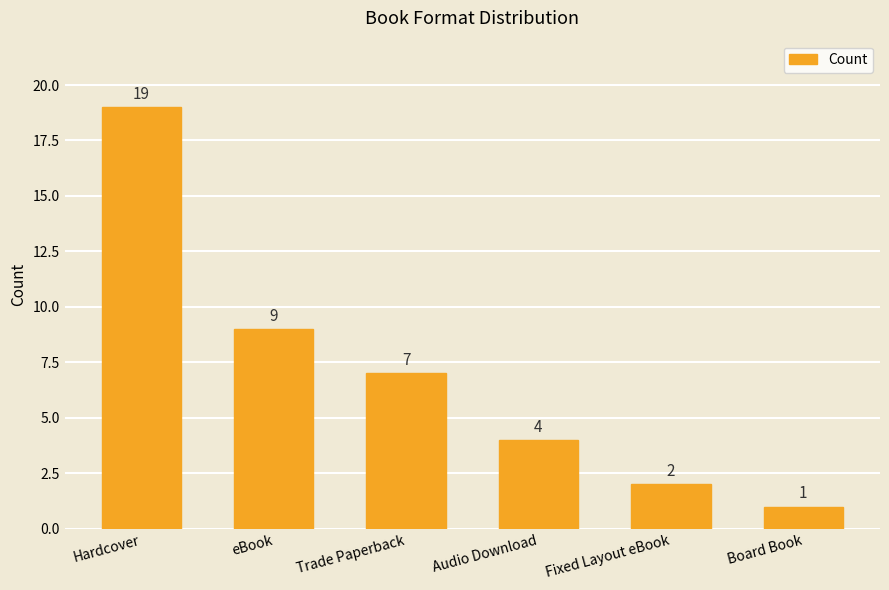

Reading left to right, transcribe all the data shown in this chart.

19	9	7	4	2	1